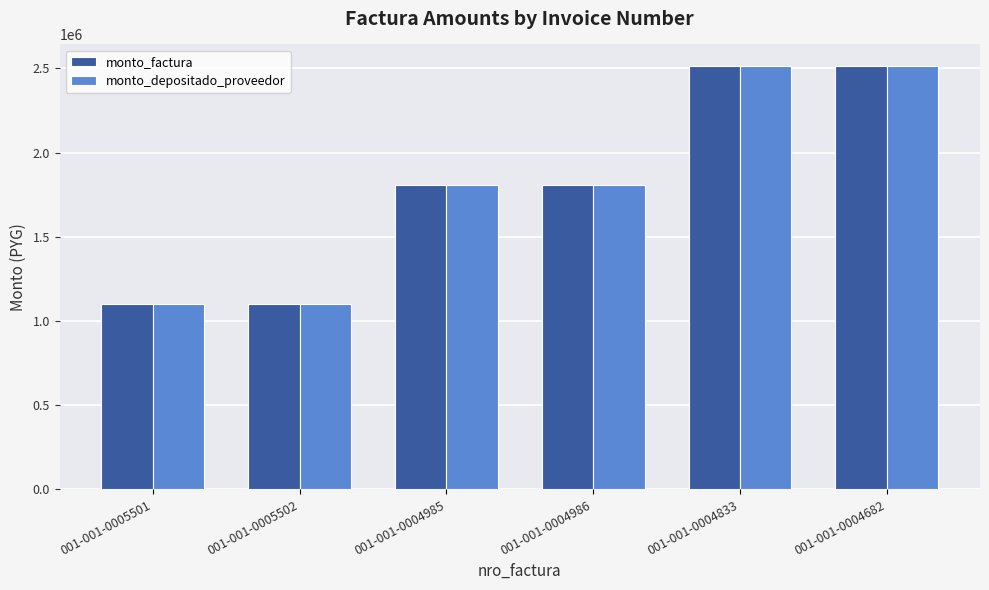

Is the value of monto_factura at 001-001-0004986 greater than the value of monto_depositado_proveedor at 001-001-0005501?

Yes